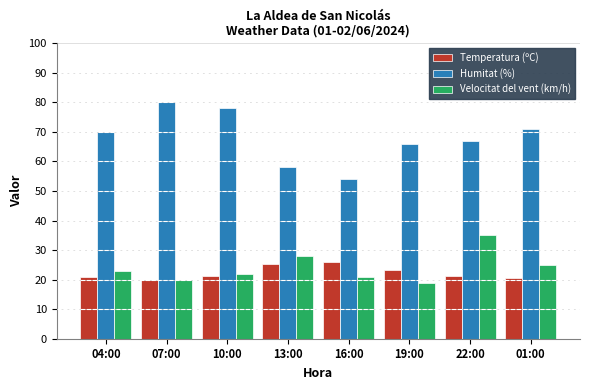

How many data points in Humitat (%) are less than 70?

4